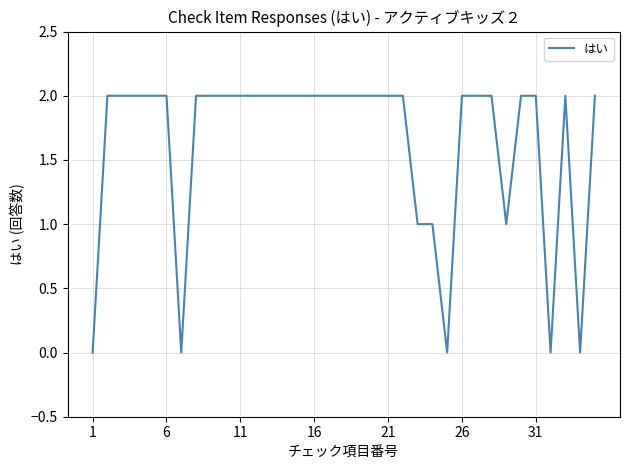

How many lines are shown in the chart?

1